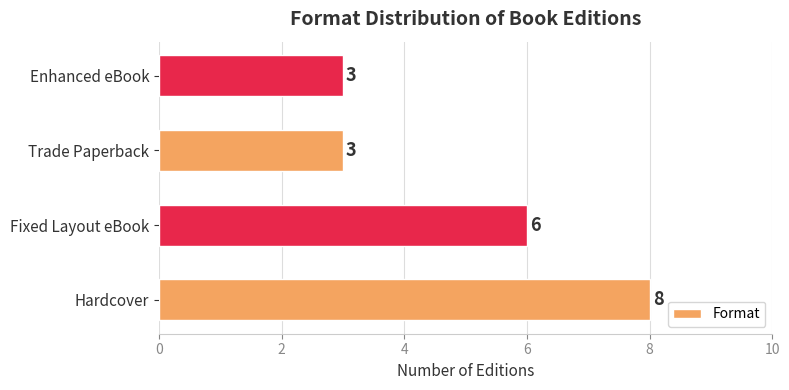

Approximately how many times larger is the value at Fixed Layout eBook compared to Hardcover?

0.8